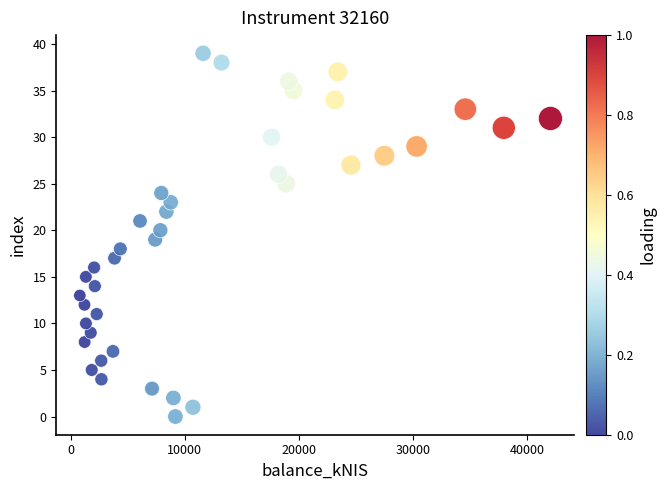

Count the number of points in this scatter plot.

40